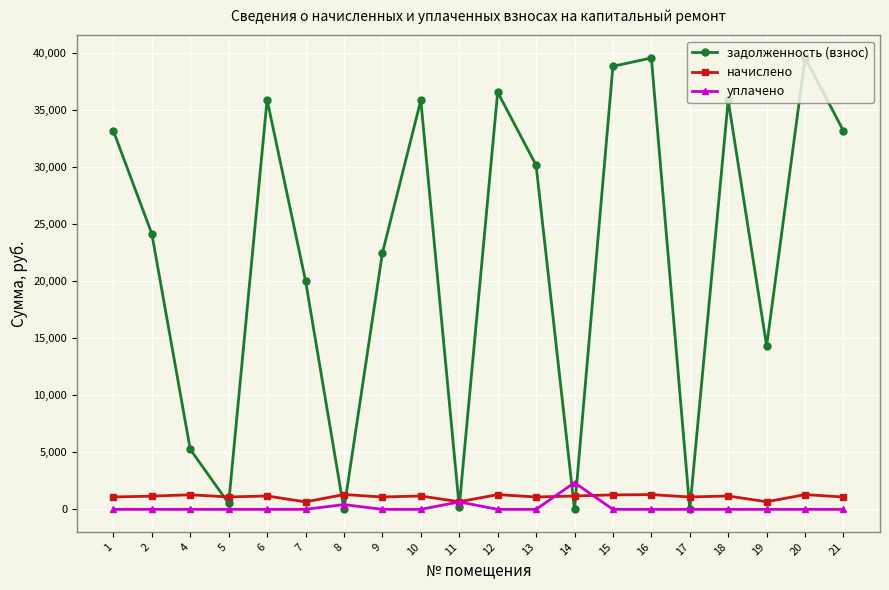

What is the sum of the задолженность (взнос) values at 14 and 12?

36526.7